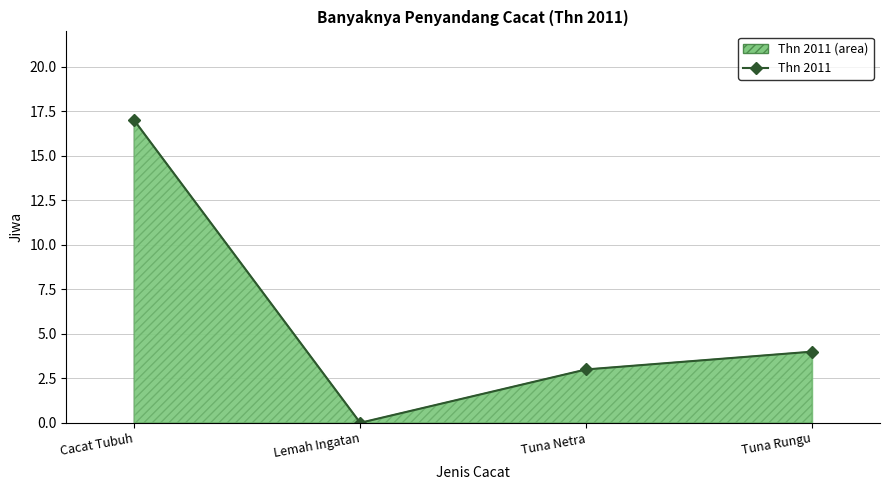

List the labels in order of value, largest first.

Cacat Tubuh, Tuna Rungu, Tuna Netra, Lemah Ingatan